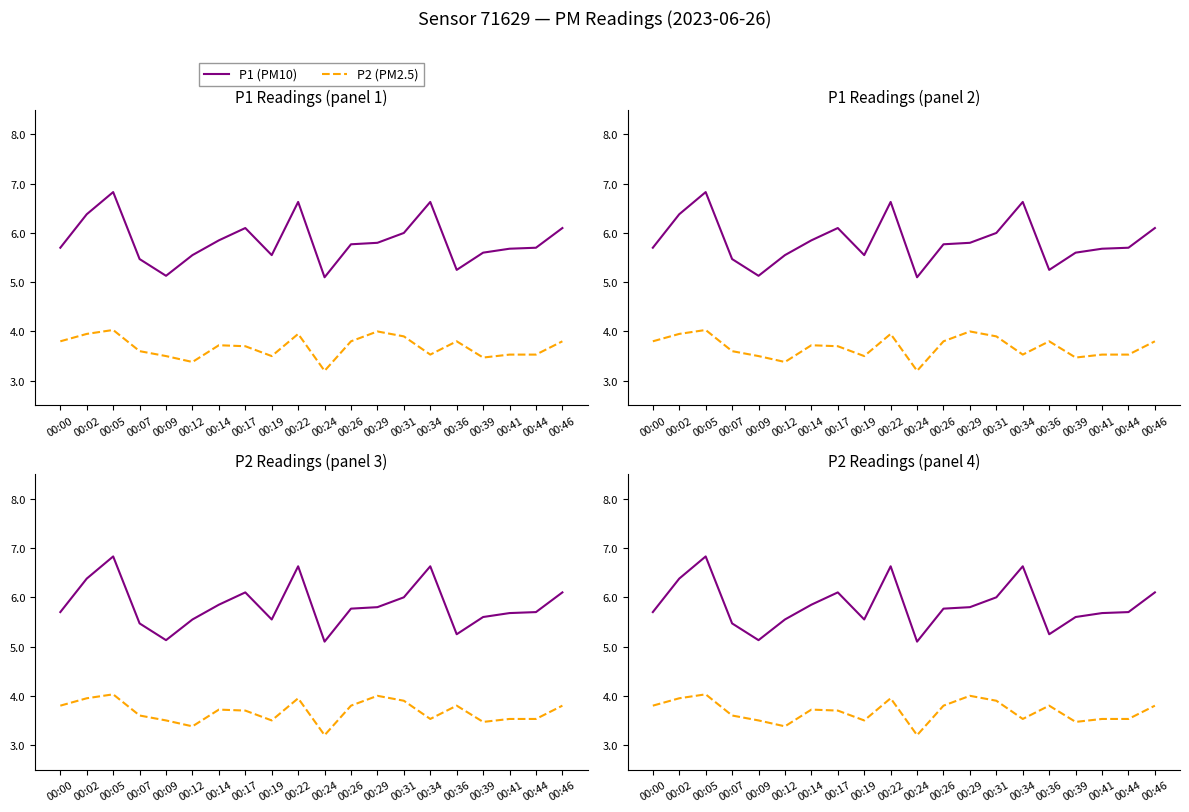

How many lines are shown in the chart?

2